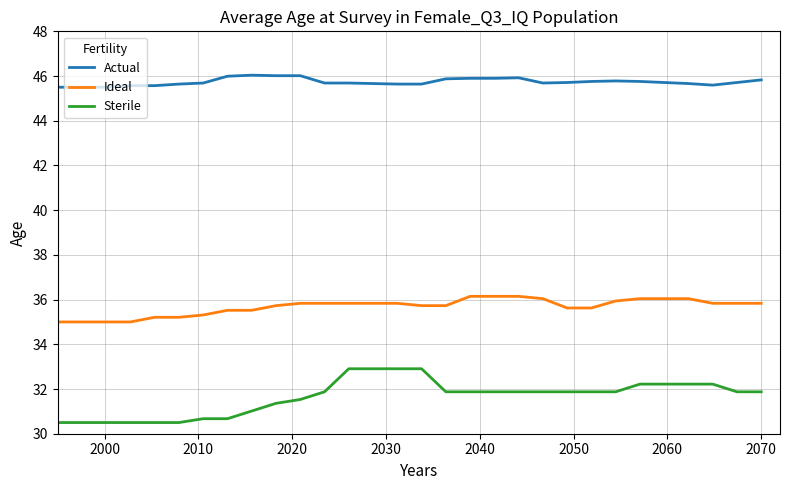

Does the chart have visible grid lines?

Yes